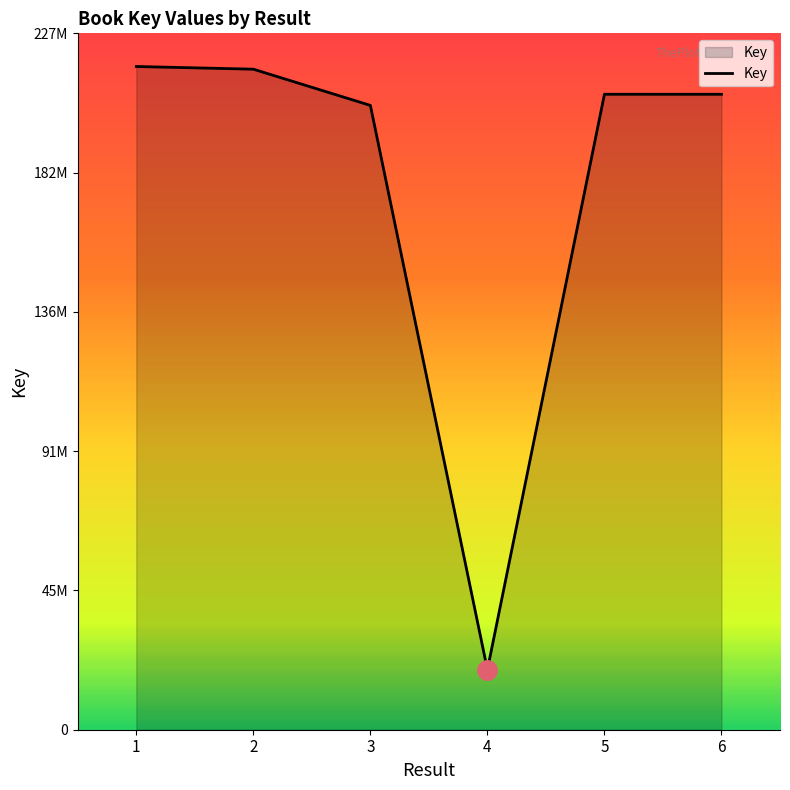

How many lines are shown in the chart?

1